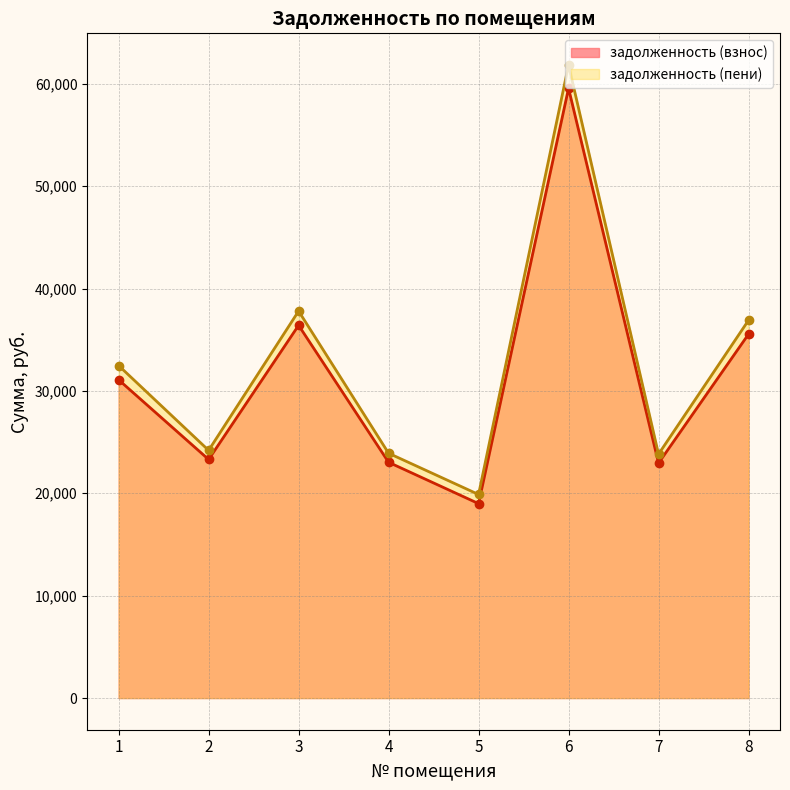

At which category does задолженность (взнос) reach its first local valley?

2